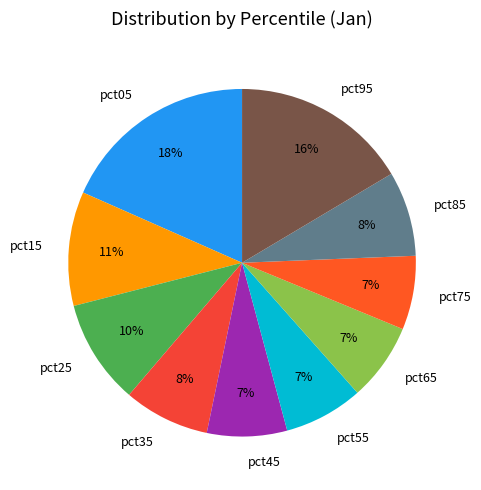

To the nearest percent, what is the difference between the pct05 and pct45 slice percentages?

11%